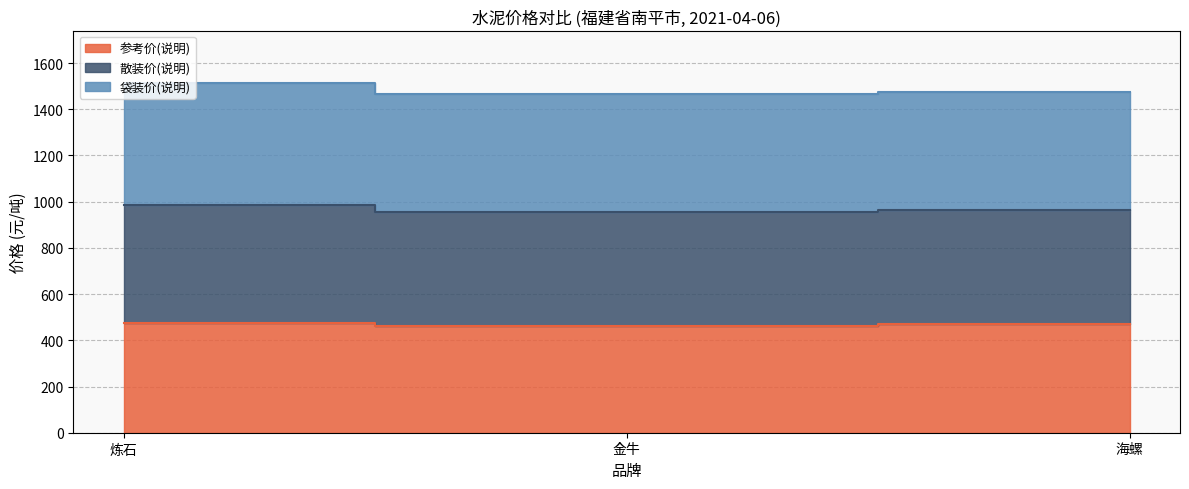

What is the spread (max minus min) of values at 金牛?

1005